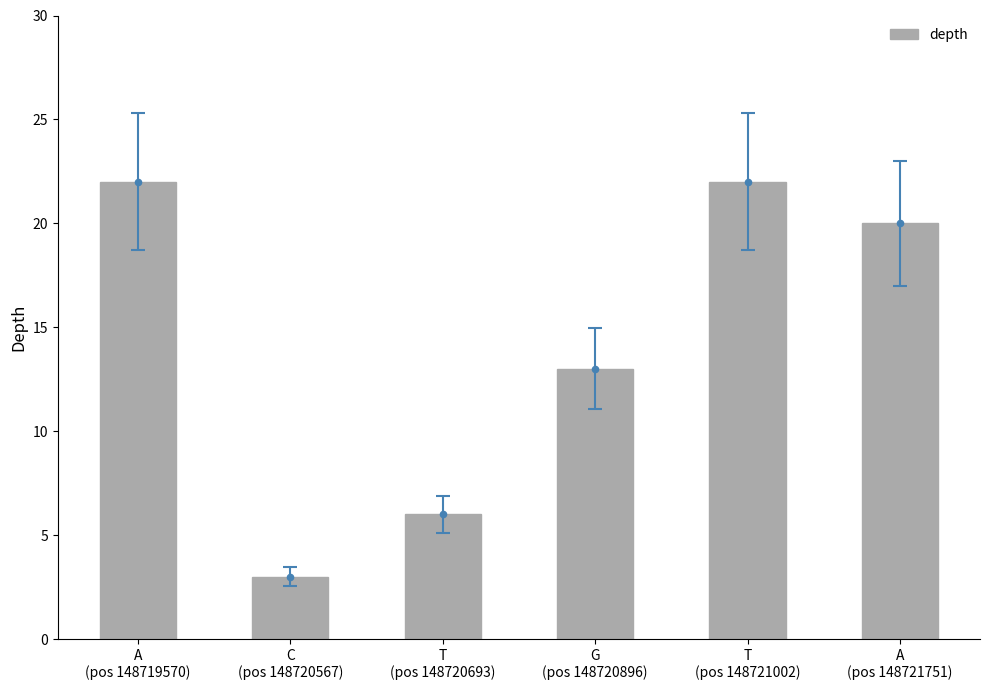

Between G
(pos 148720896) and C
(pos 148720567), which is larger?

G
(pos 148720896)